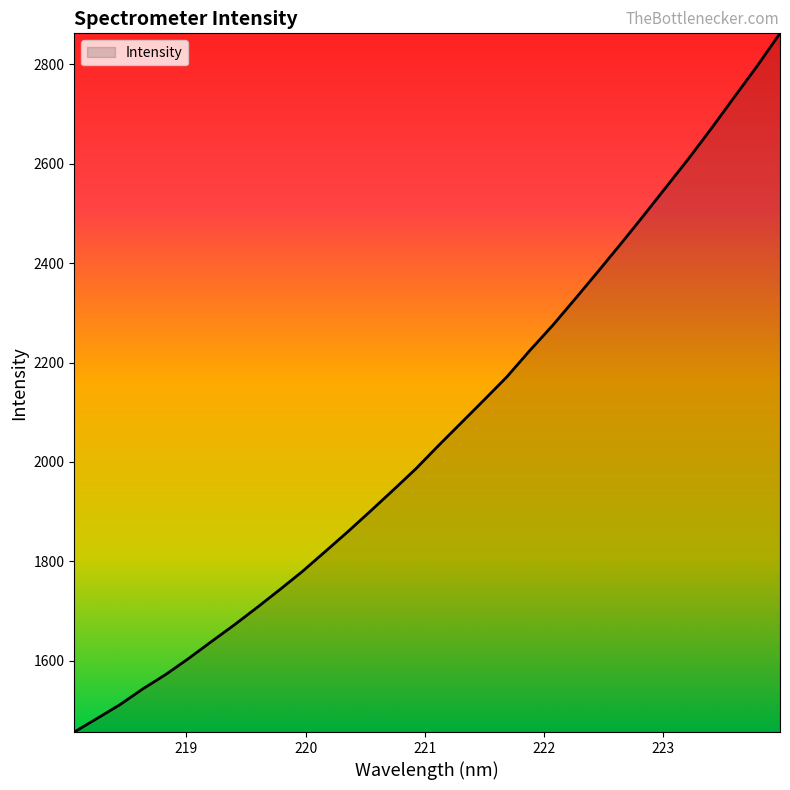

What is the smallest value displayed?

1456.8